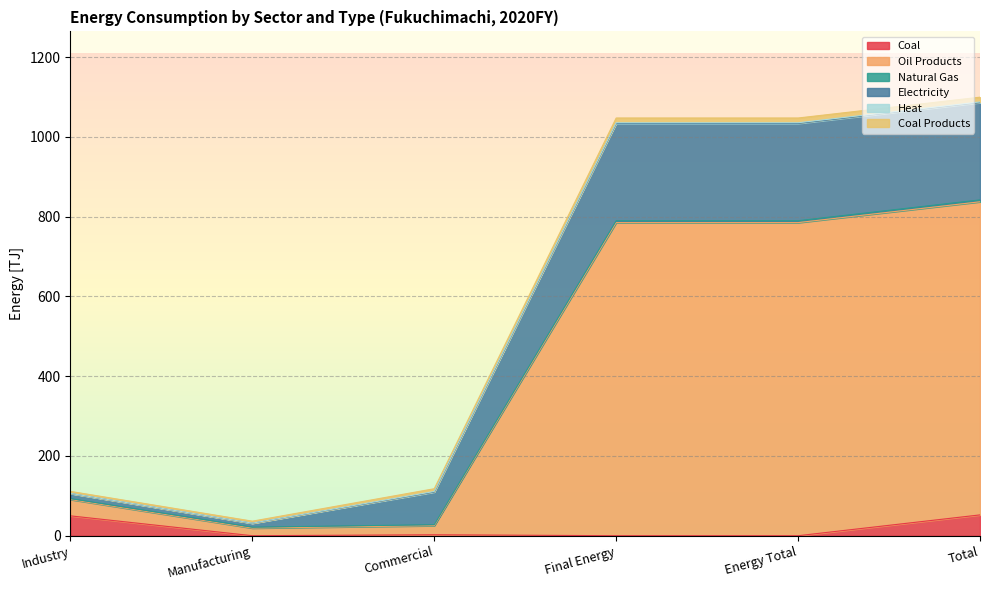

The value of Coal at Manufacturing is 0.0. True or false?

True